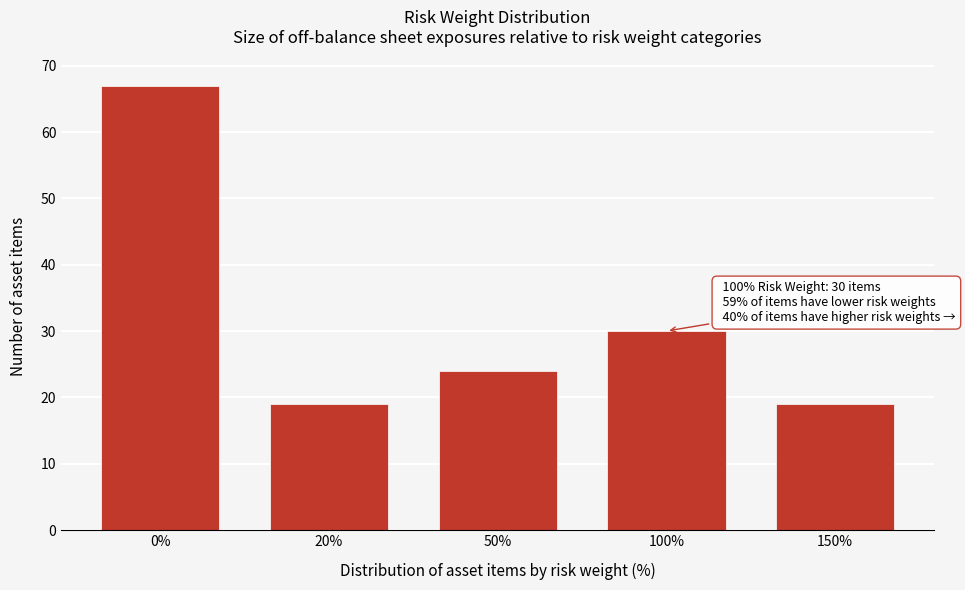

Reading right to left, list all the values displayed in this chart.

19	30	24	19	67